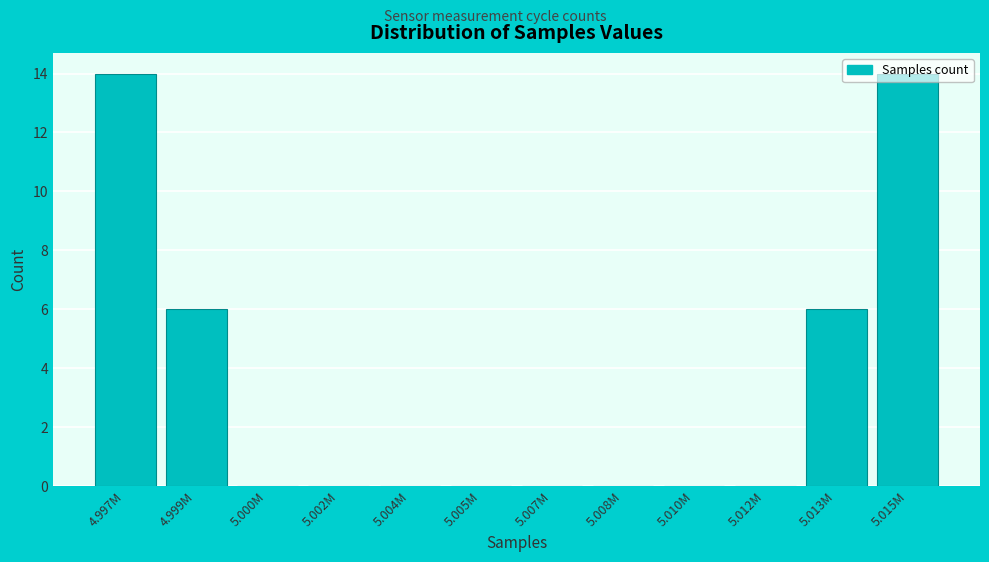

The value at 5.012M is 0. True or false?

True